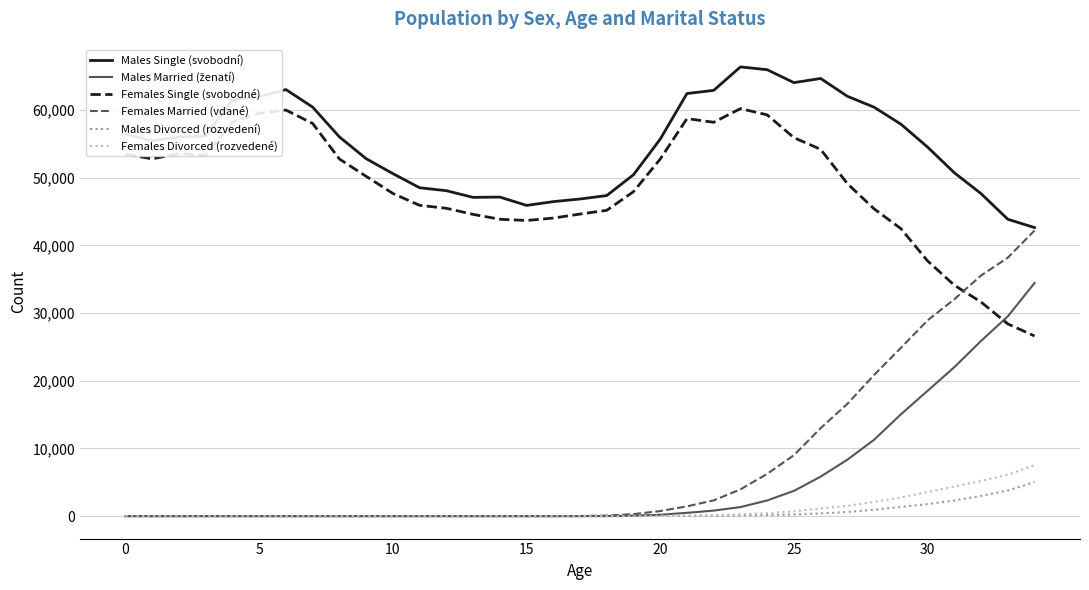

True or false: Females Single (svobodné) and Females Divorced (rozvedené) cross at least once.

False